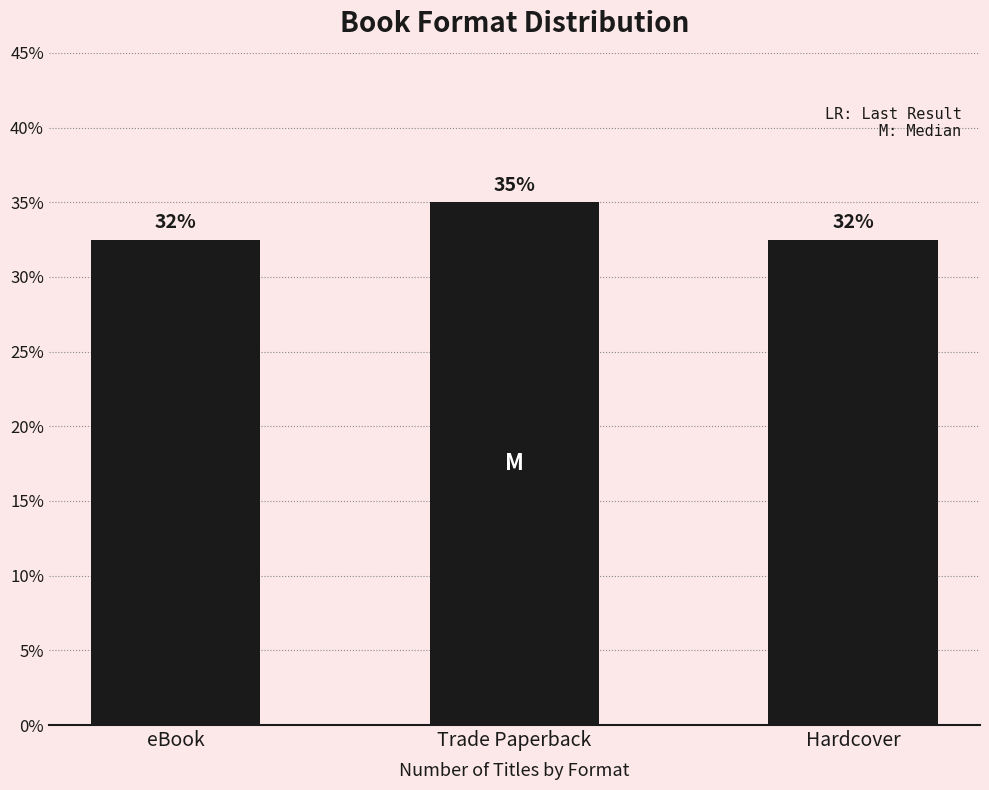

Does the chart contain any negative values?

No